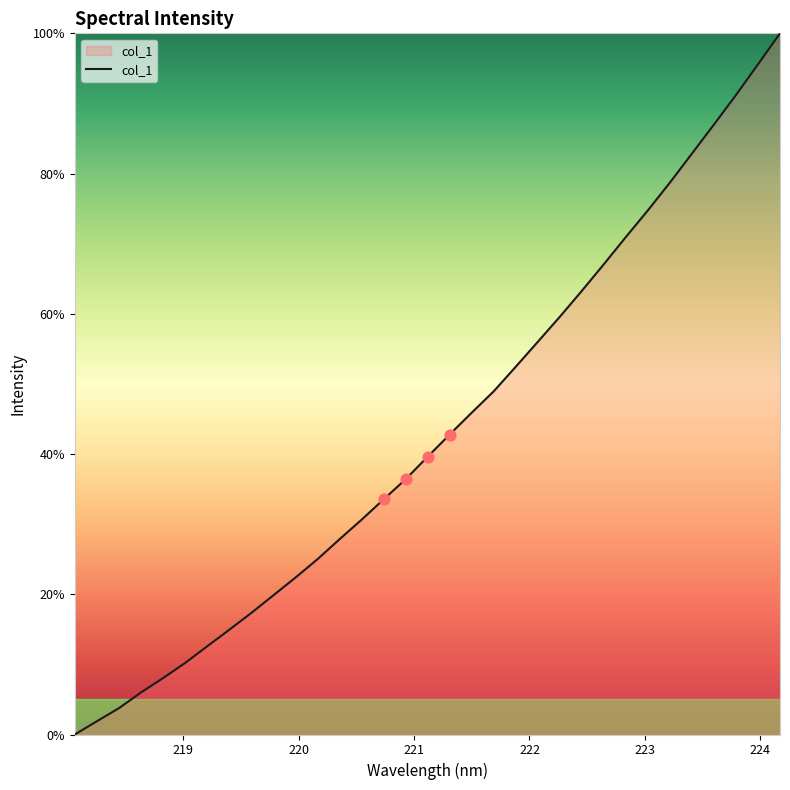

What is the difference between the maximum and minimum values?

100.0